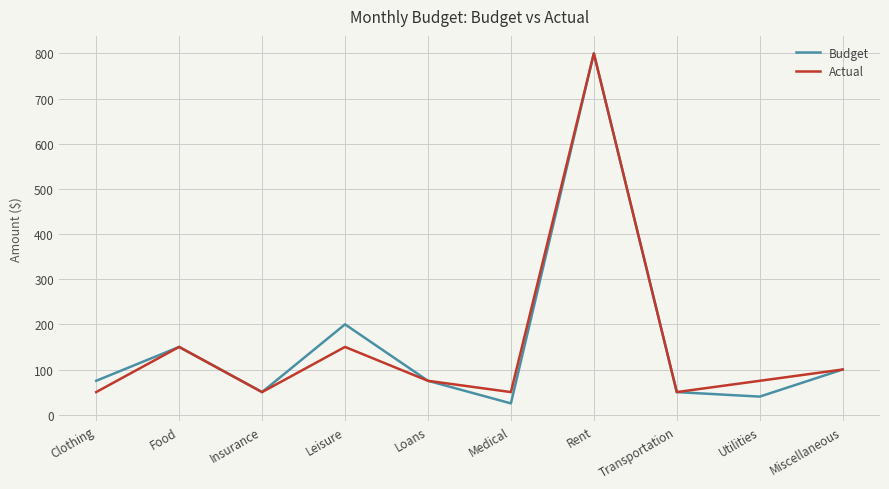

What is the maximum value shown in the chart?

800